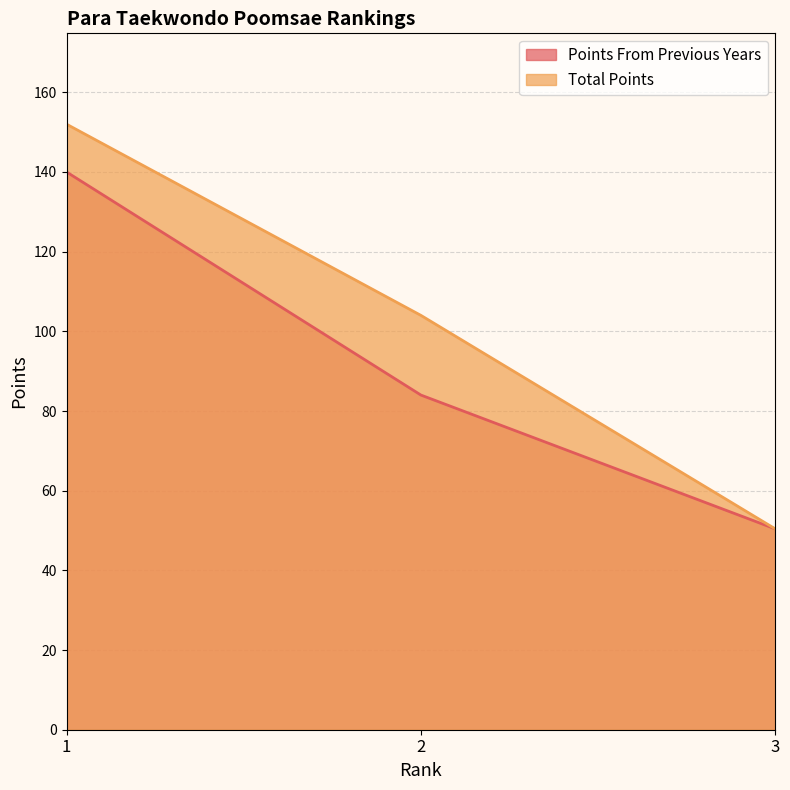

What is the approximate value of Points From Previous Years at 1?

140.0